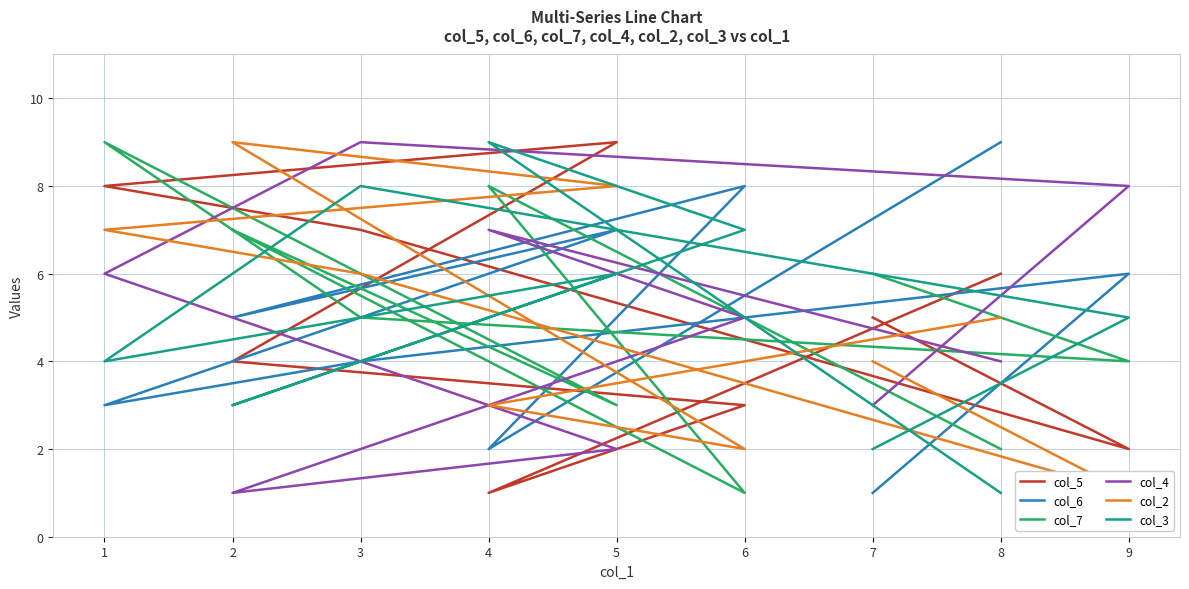

True or false: col_2 has a value of 8 at 8.

False